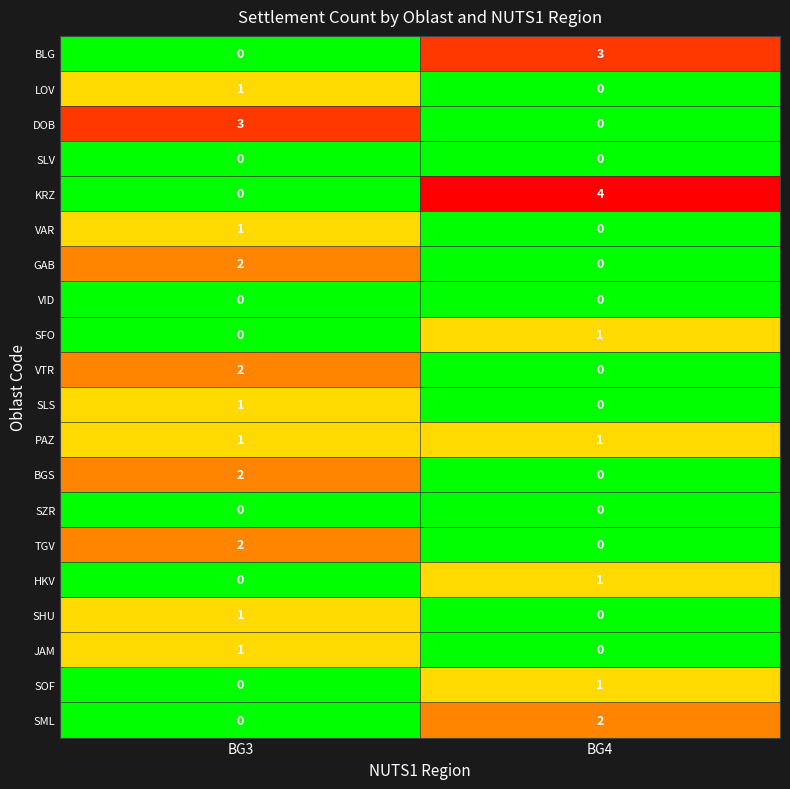

Which series has the largest total across all categories?

KRZ